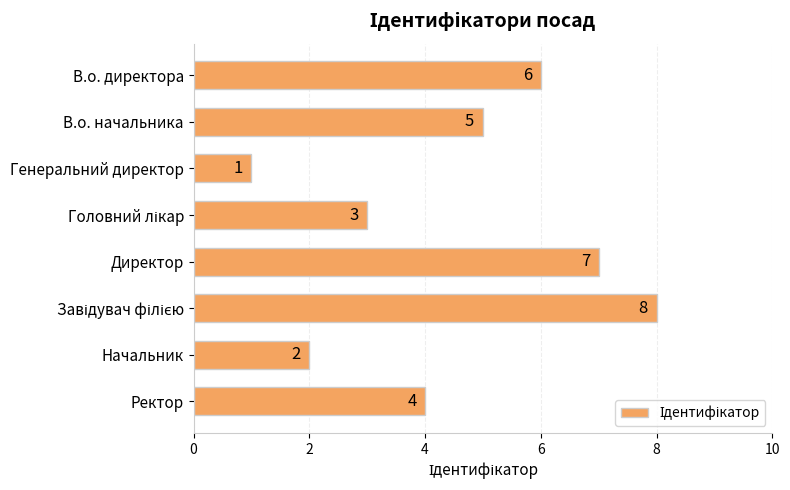

What is the sum of all values?

36